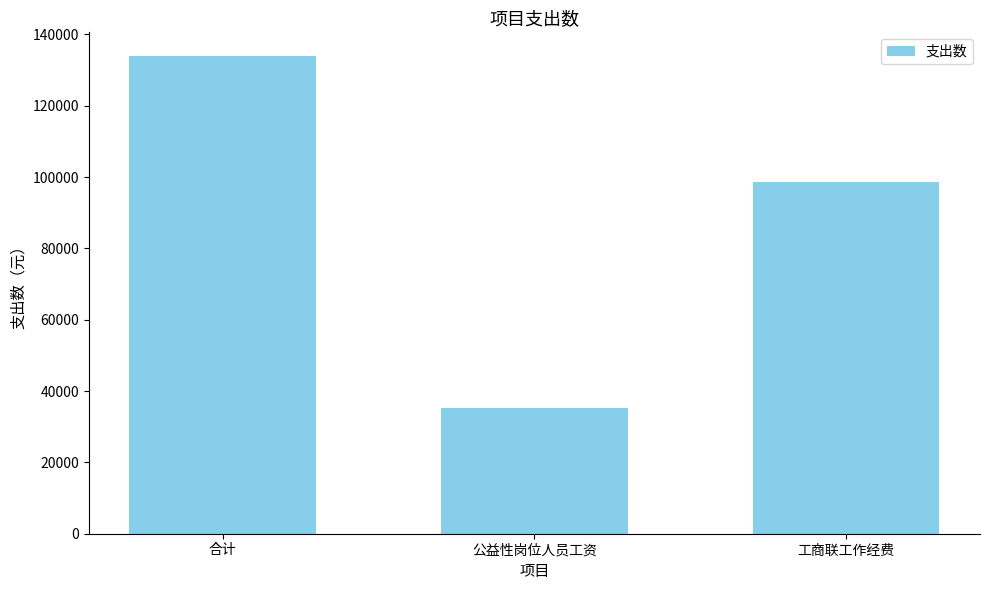

What position from the right is 公益性岗位人员工资?

2